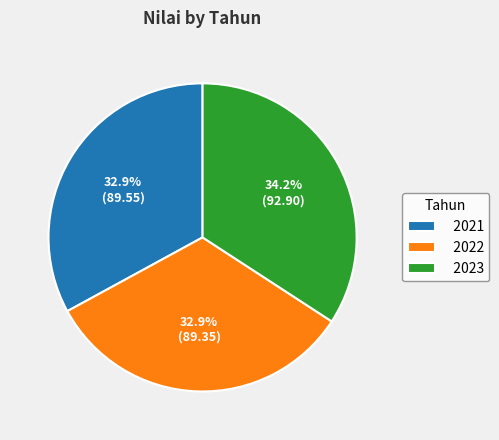

Does any single category account for the majority?

No